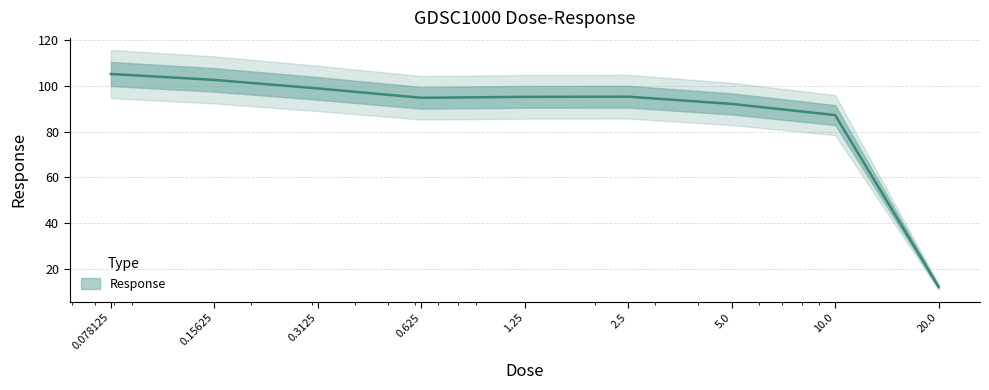

What is the label of the 5th point from the left?

1.25